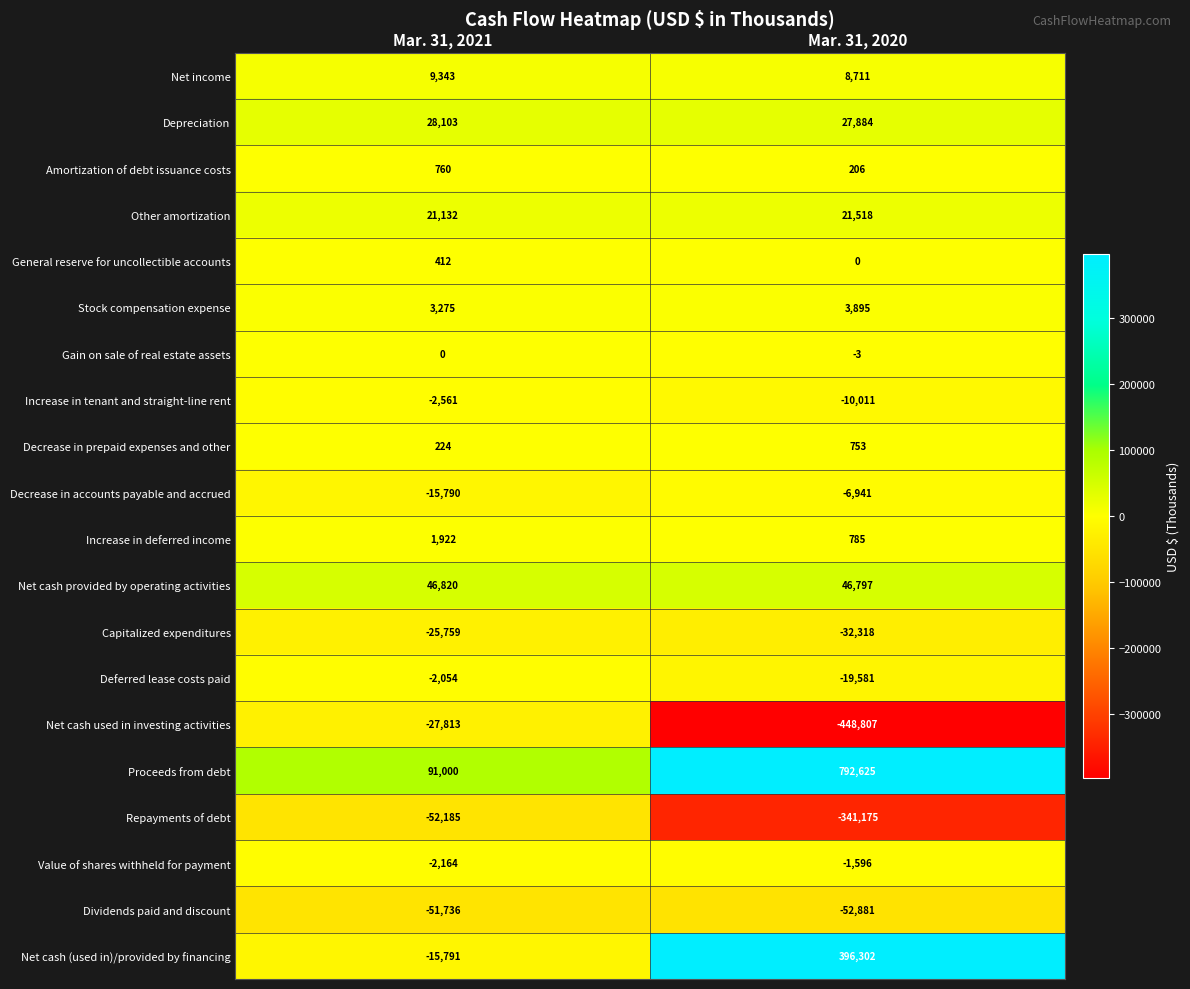

How many data points in Amortization of debt issuance costs are less than 760?

1